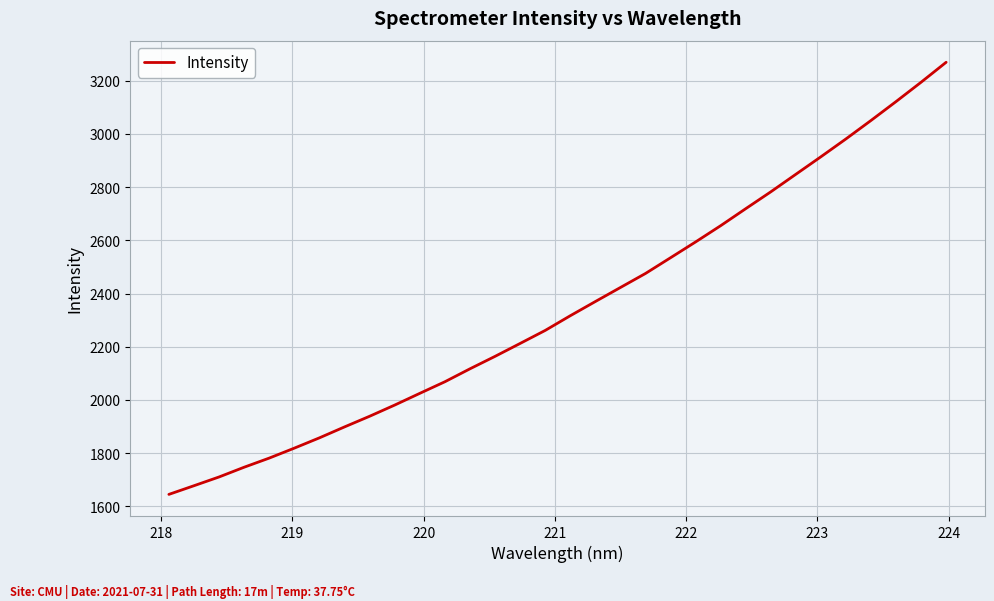

What is the maximum value shown in the chart?

3269.3